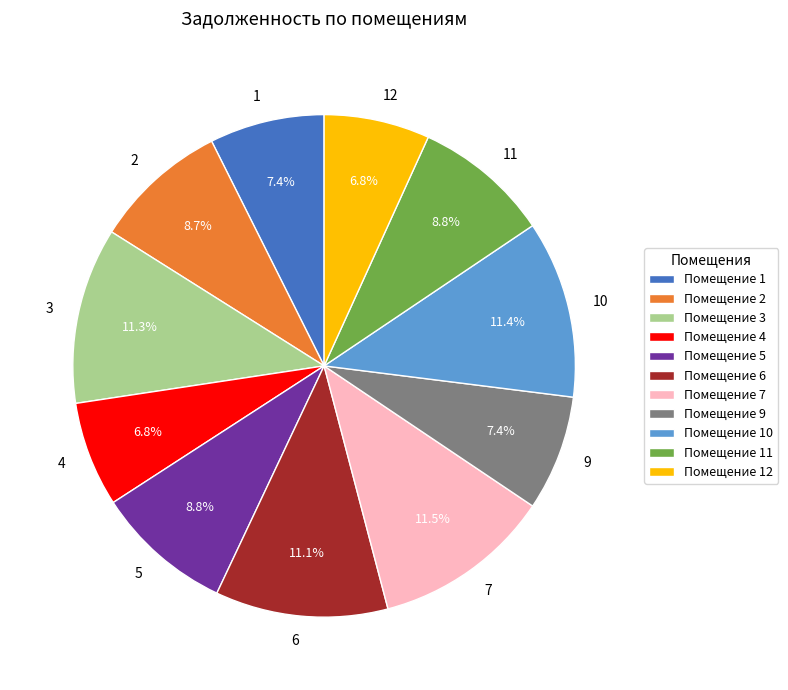

Does 6 represent more than half of the total?

No